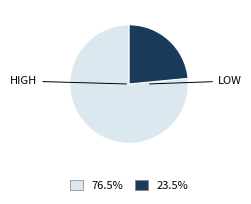

Is there a majority slice in this chart?

Yes